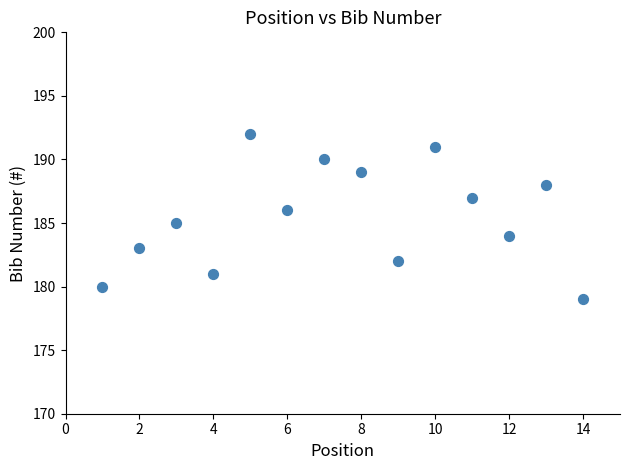

What is the range of Y values (max minus min)?

13